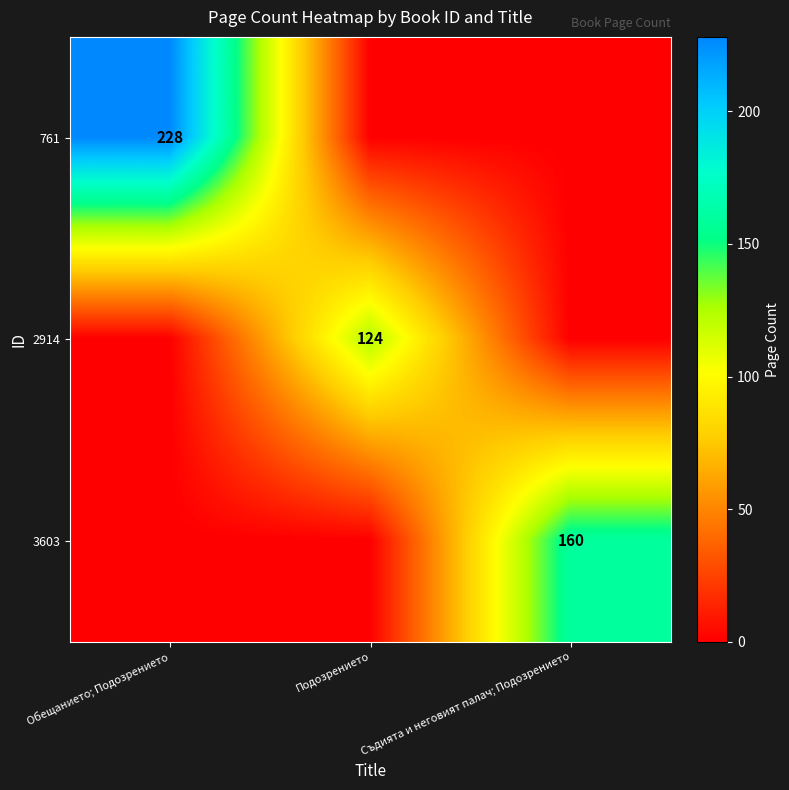

Is it true that 761 equals 228 at Обещанието; Подозрението?

True